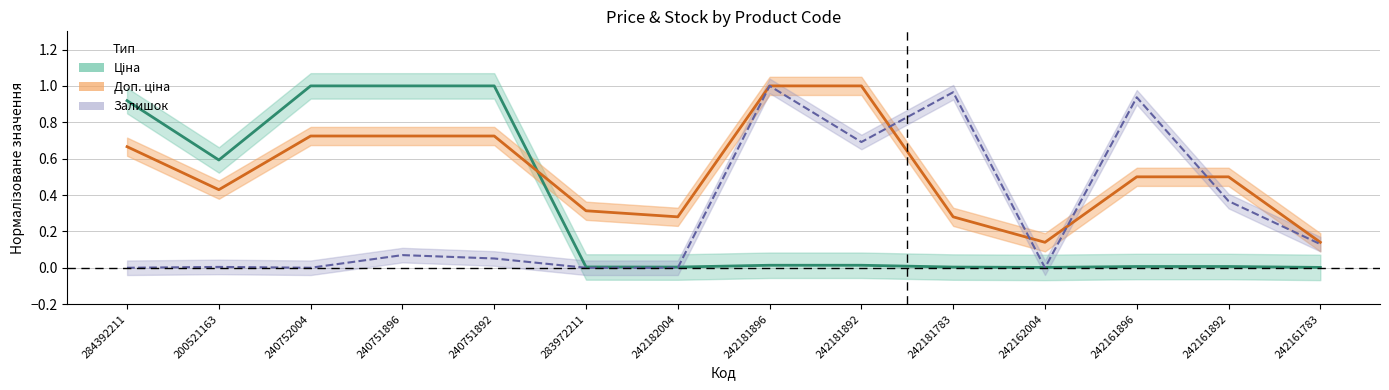

Is the value of Доп. ціна at 242162004 greater than the value of Ціна at 242161892?

Yes